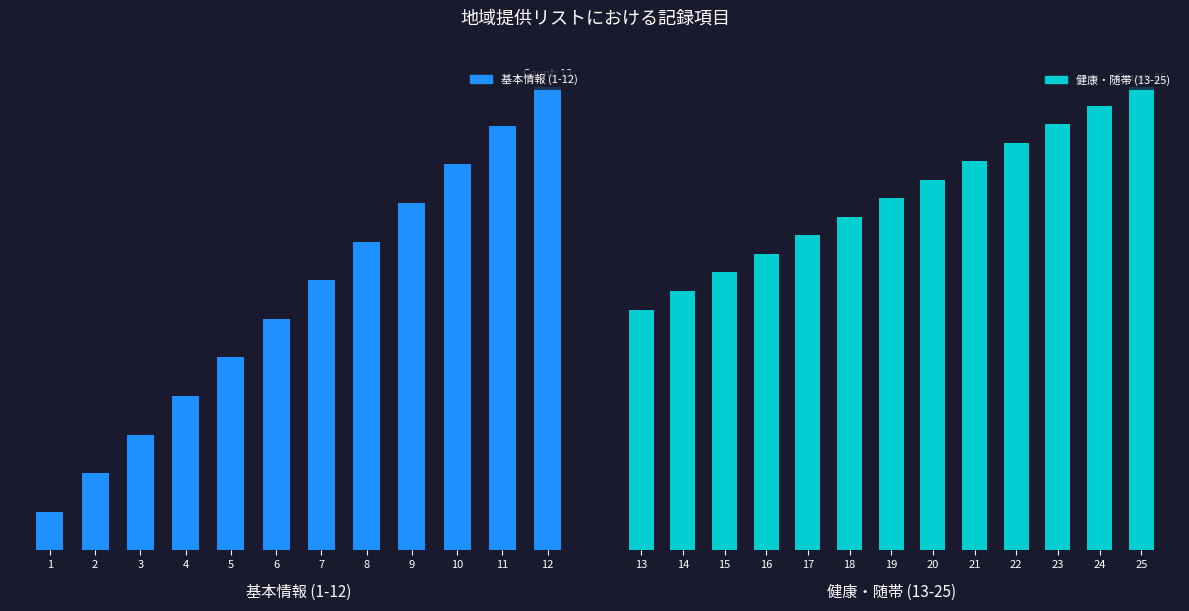

What is the value of the 12th bar from the left?

12